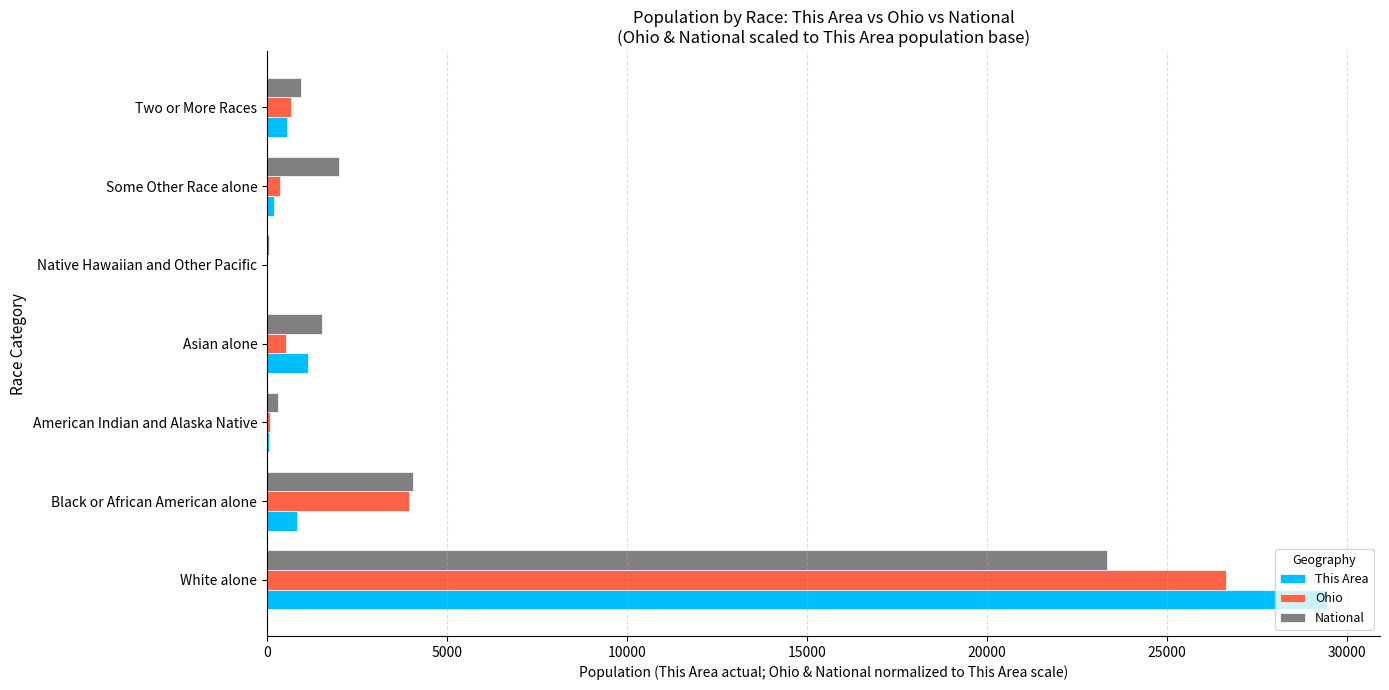

The value of National at Black or African American alone is 5721. True or false?

False